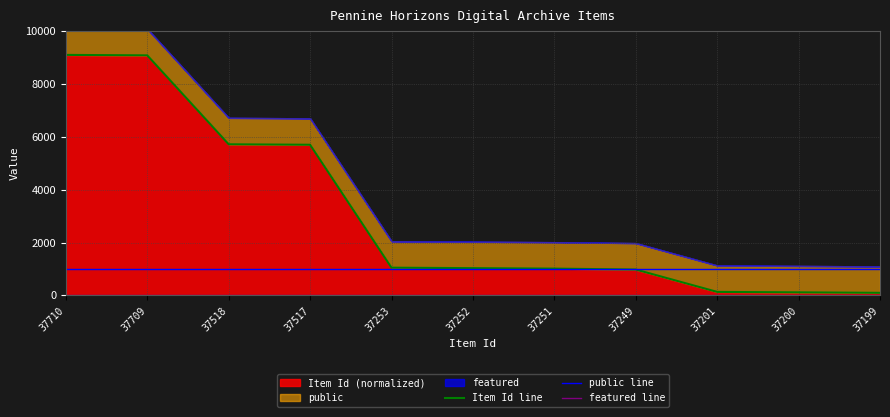

What is the greatest value displayed?

9100.0